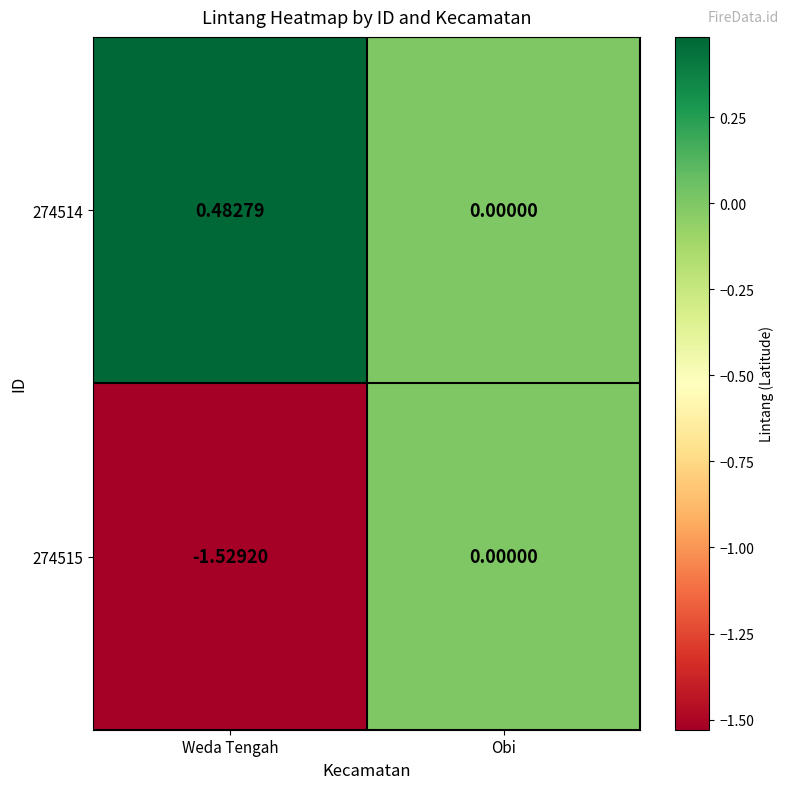

At which category is the sum across all series the highest?

Obi